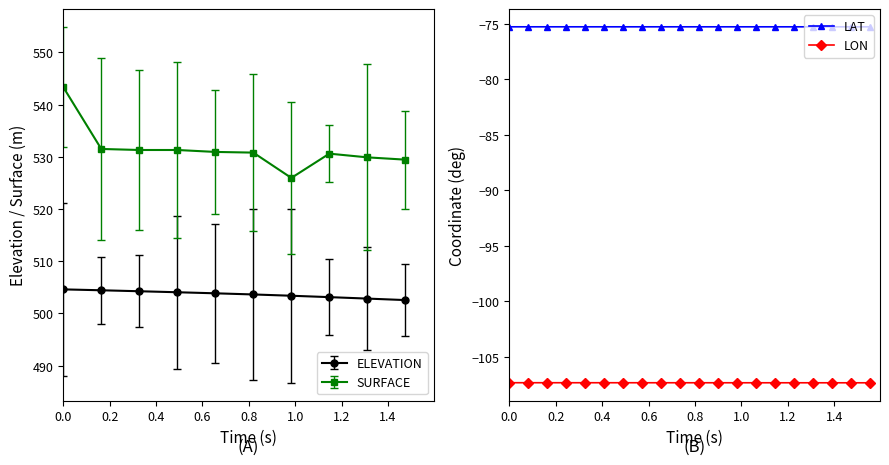

True or false: LAT and LON cross at least once.

False